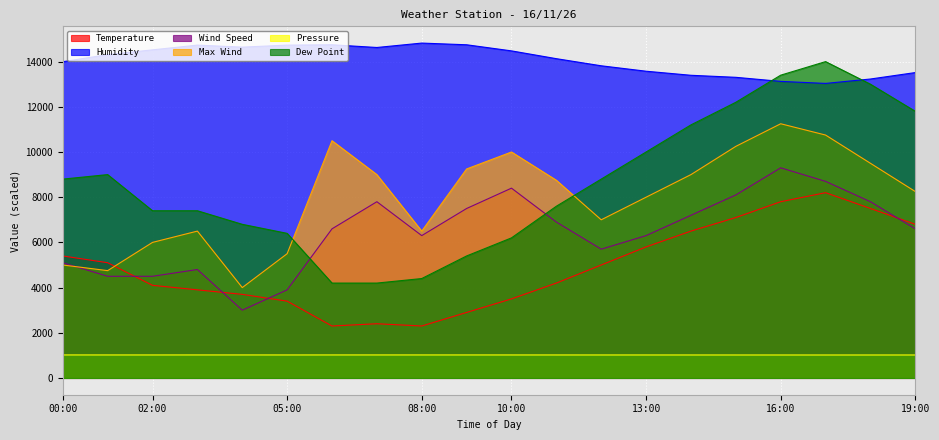

Count the number of data series in this chart.

6